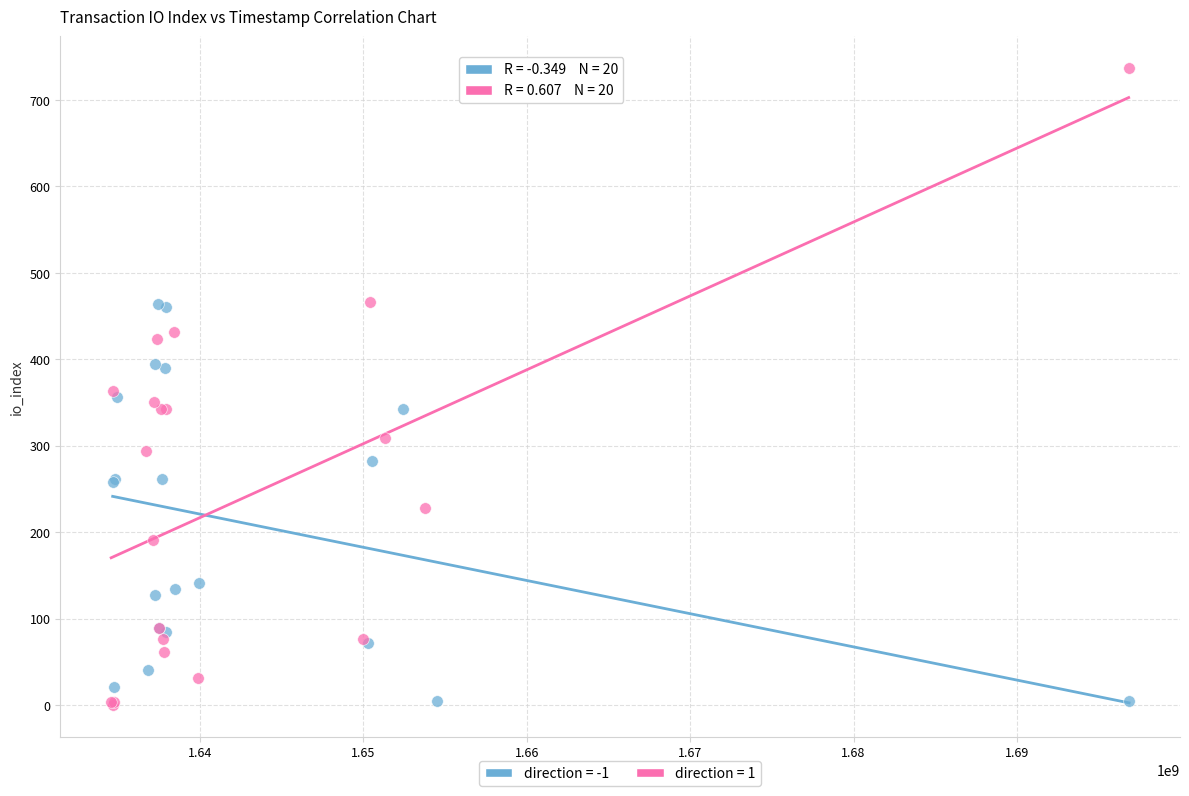

Which series has the largest Y range (max minus min)?

direction = 1